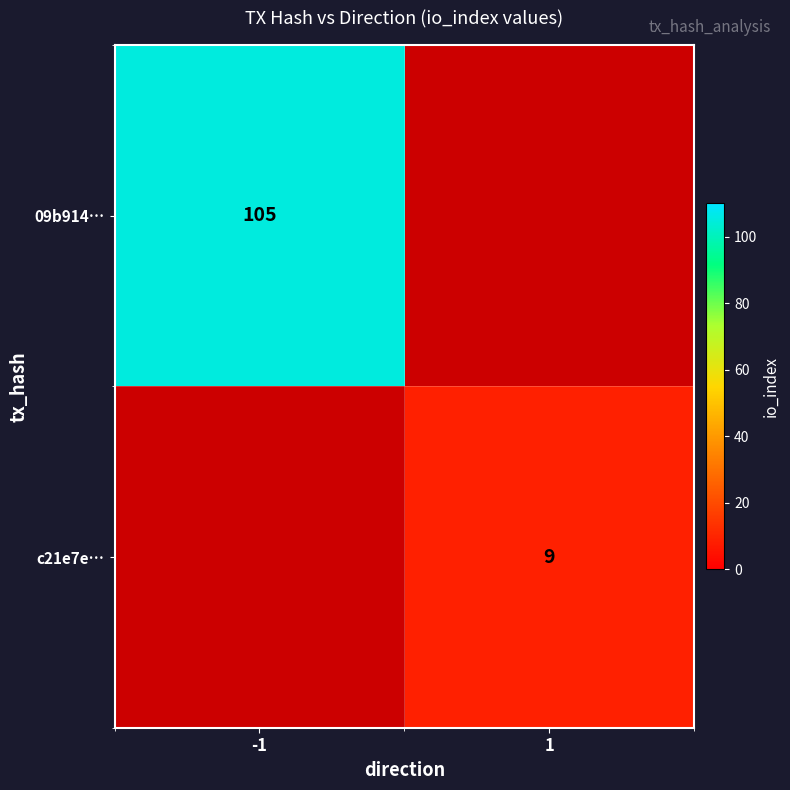

What is the minimum value shown in the chart?

9.0